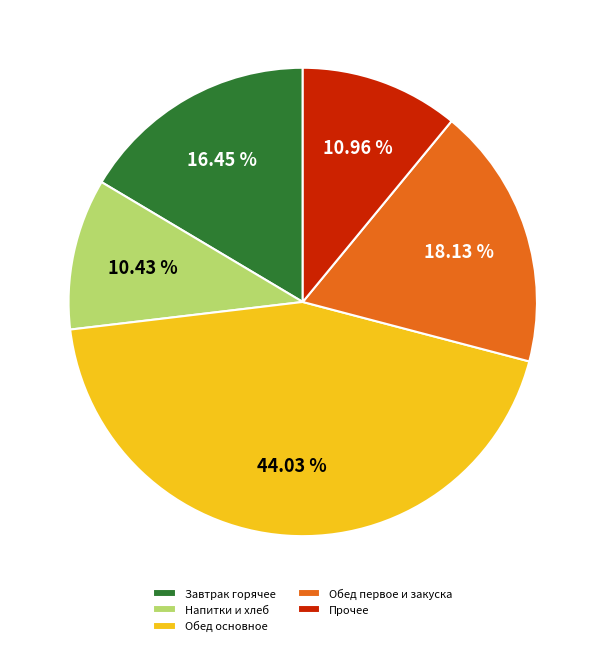

Is there a majority slice in this chart?

No